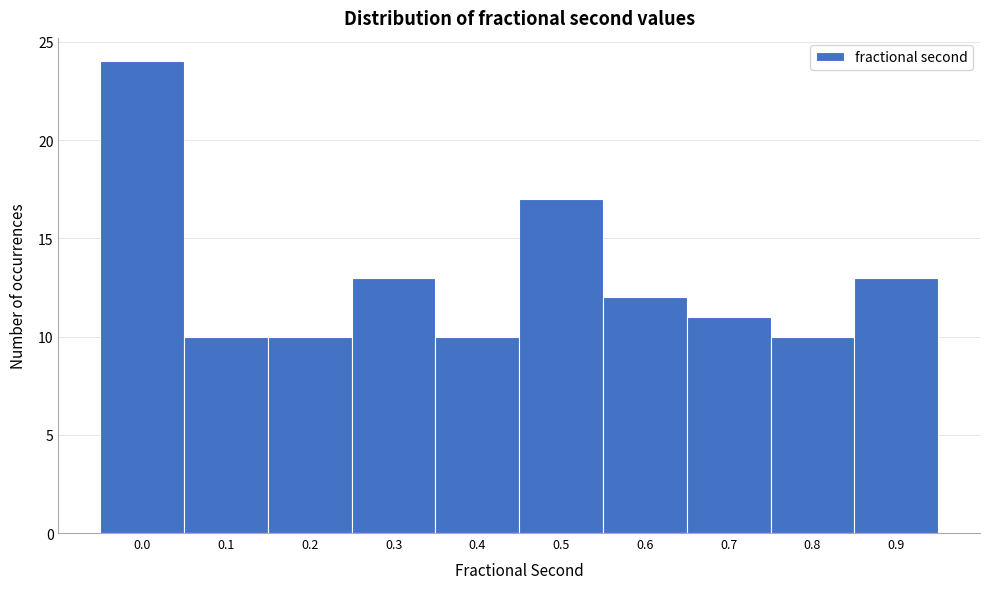

Reading right to left, what are all the values shown in this chart?

13	10	11	12	17	10	13	10	10	24